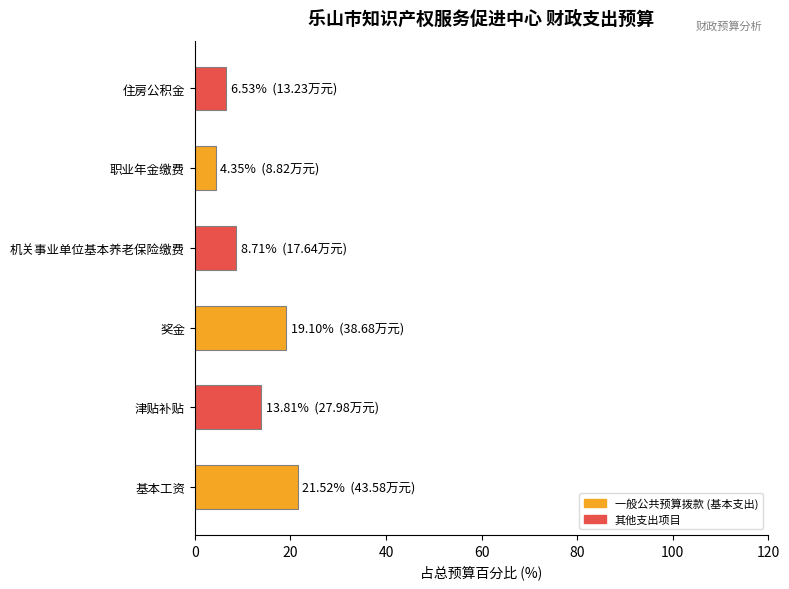

How many bars are there in total?

6